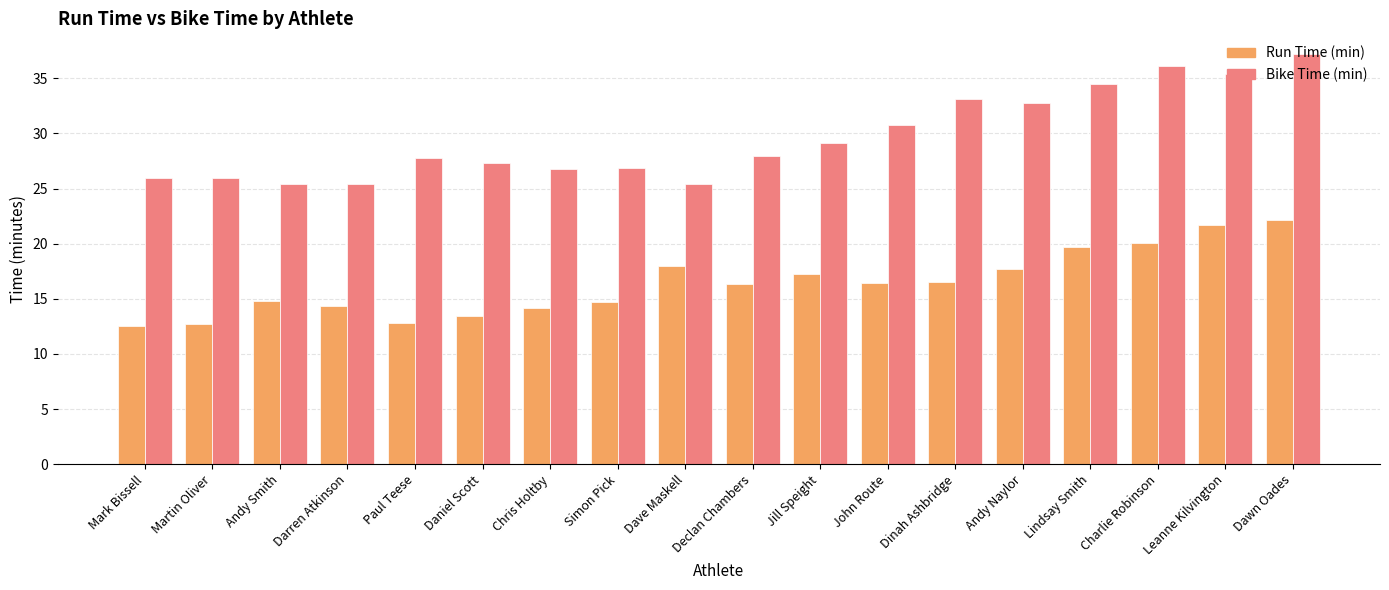

At Darren Atkinson, list the series in order from smallest to largest.

Run Time (min), Bike Time (min)